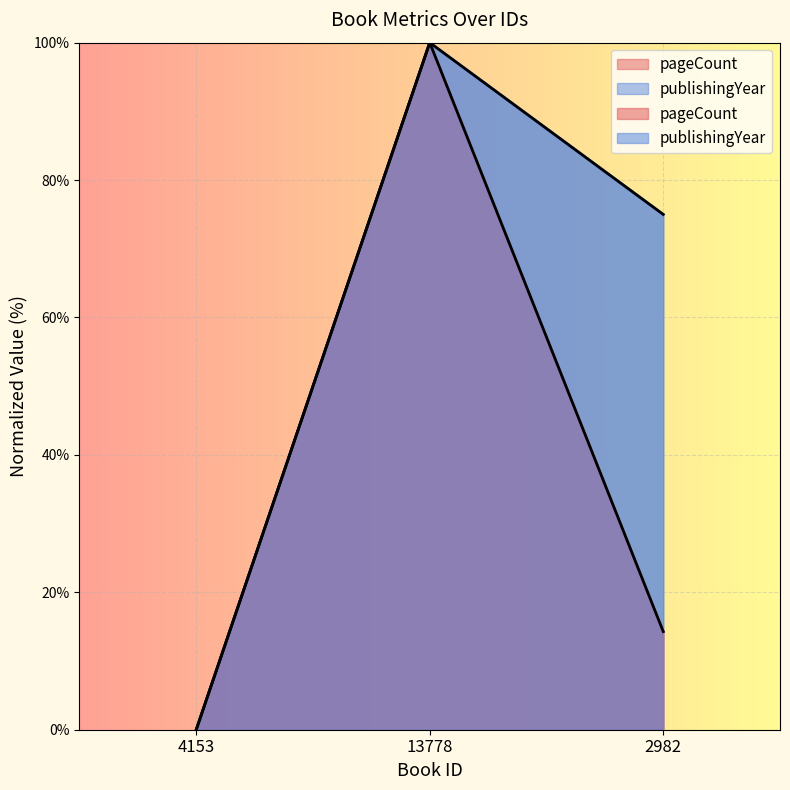

Reading left to right, list all the values displayed in this chart.

pageCount: 0.0	100.0	14.3
publishingYear: 0.0	100.0	75.0